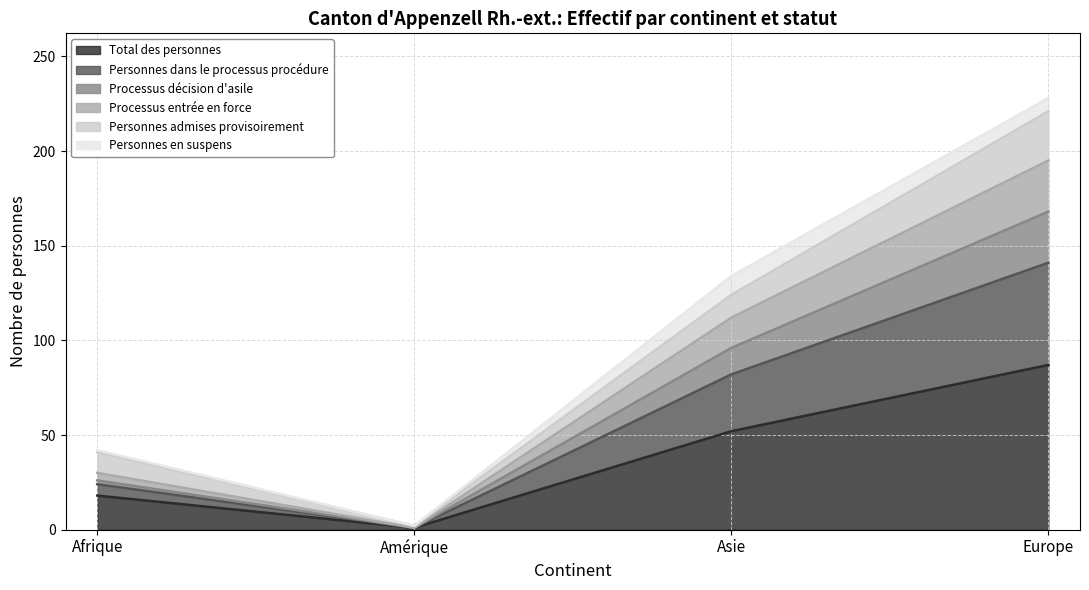

The value of Total des personnes at Europe is 87. True or false?

True